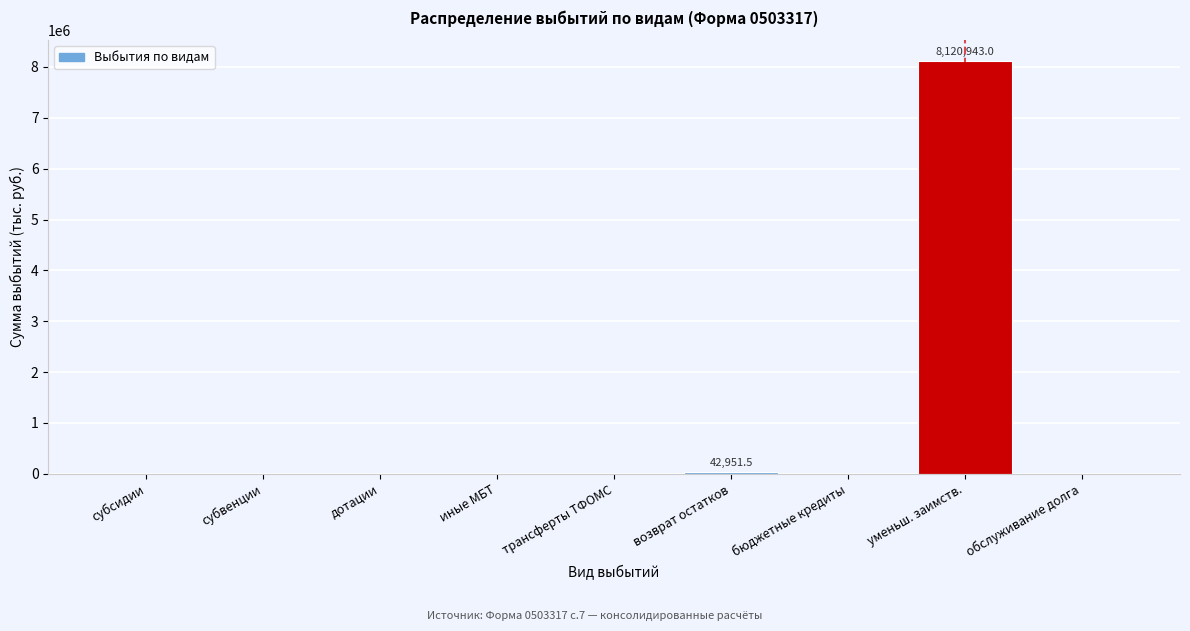

Reading left to right, transcribe all the data shown in this chart.

субсидии=0.0	субвенции=0.0	дотации=0.0	иные МБТ=0.0	трансферты ТФОМС=0.0	возврат остатков=42951.5	бюджетные кредиты=0.0	уменьш. заимств.=8120943.0	обслуживание долга=0.0